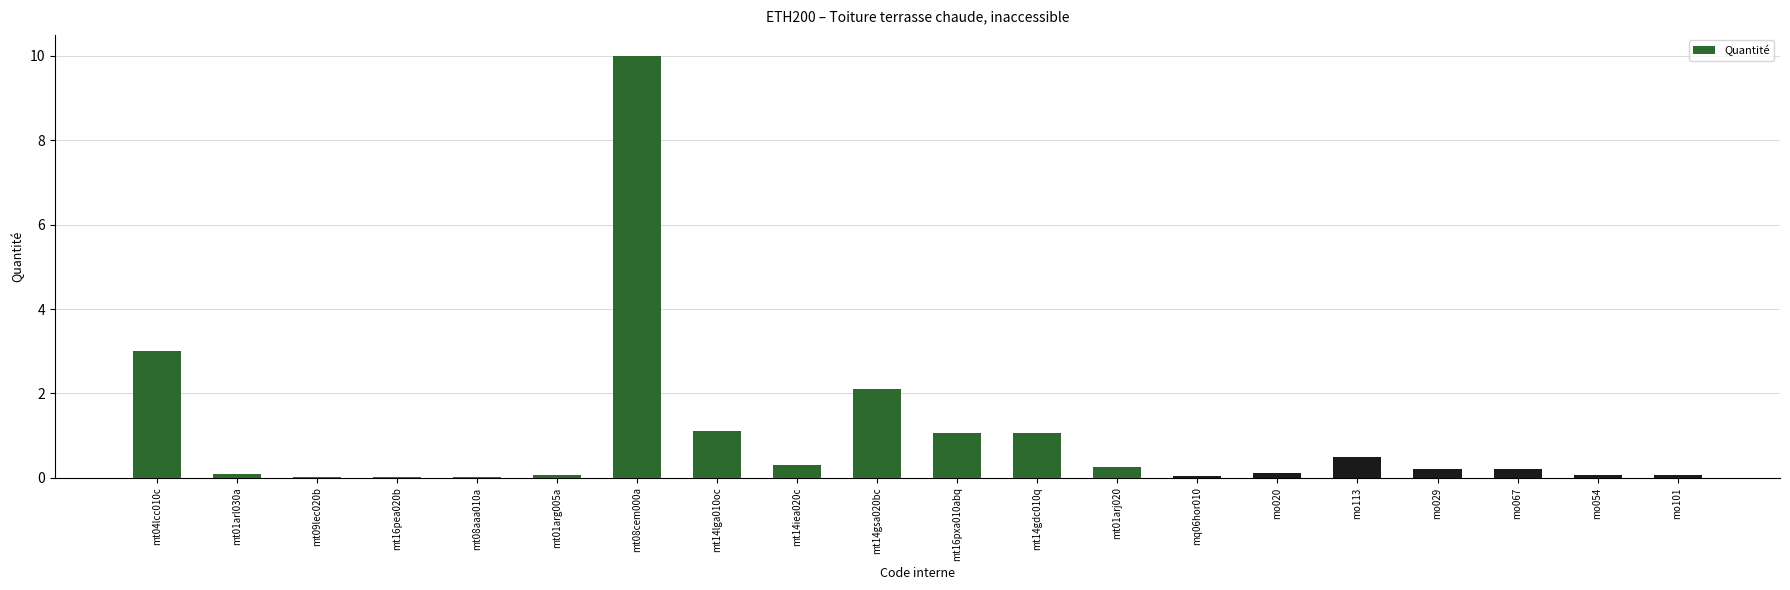

True or false: the data shows 16.3 at mt08cem000a.

False